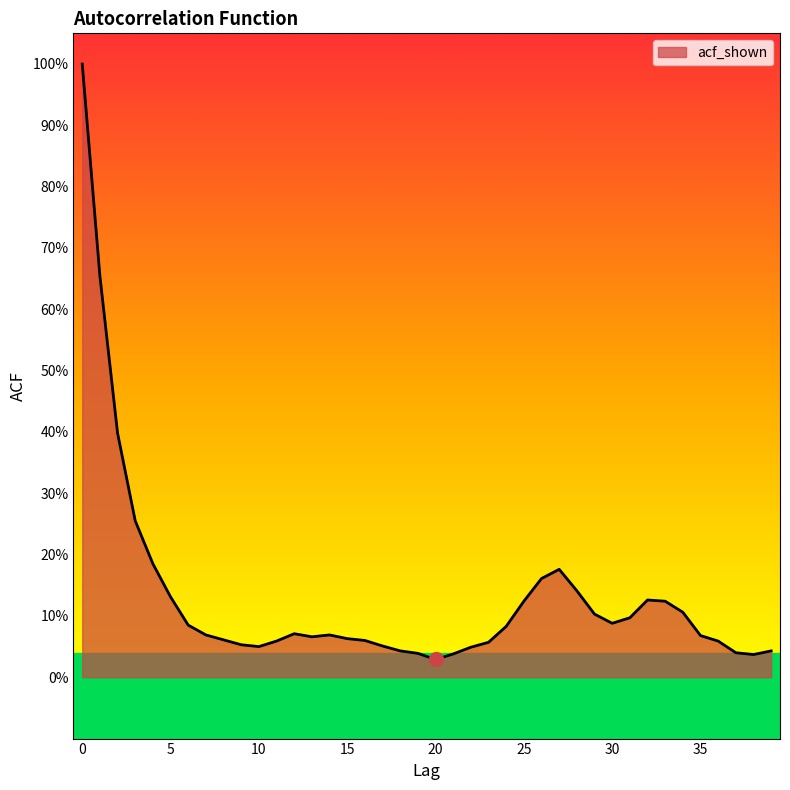

How many points are higher than both their immediate neighbors (excluding endpoints)?

4